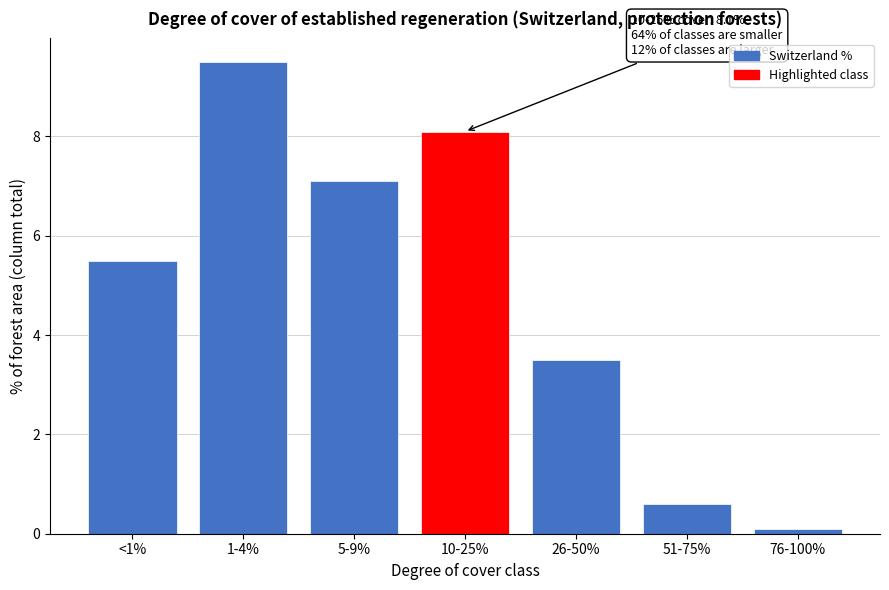

Reading left to right, list all the values displayed in this chart.

<1%=5.5	1-4%=9.5	5-9%=7.1	10-25%=8.1	26-50%=3.5	51-75%=0.6	76-100%=0.1